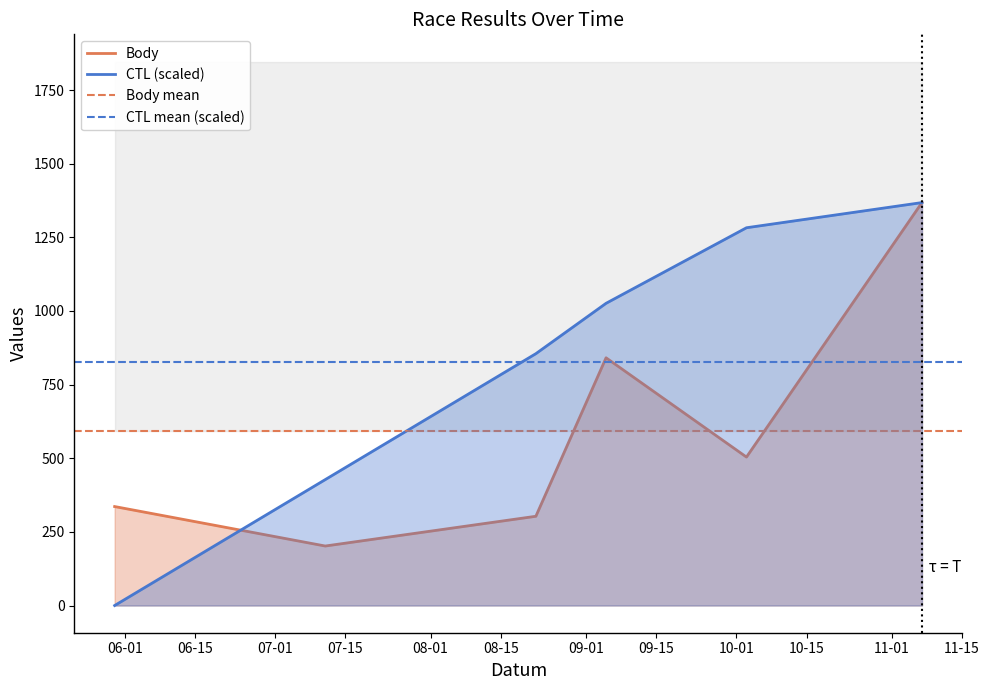

Rank the series by their average value, from lowest to highest.

Body, CTL